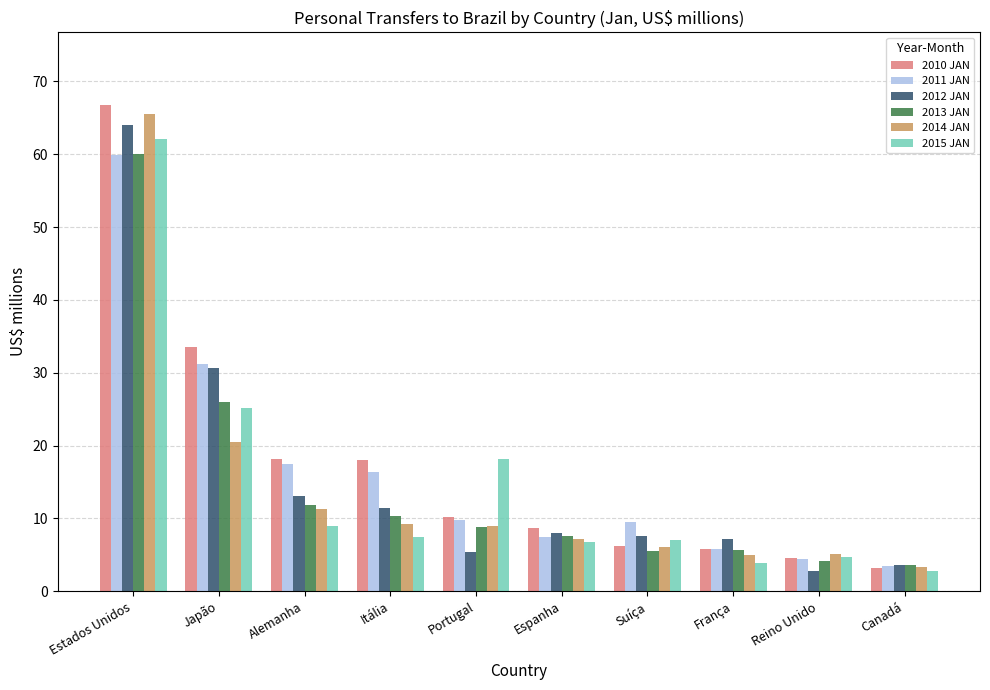

Which series has the widest spread of values?

2010 JAN